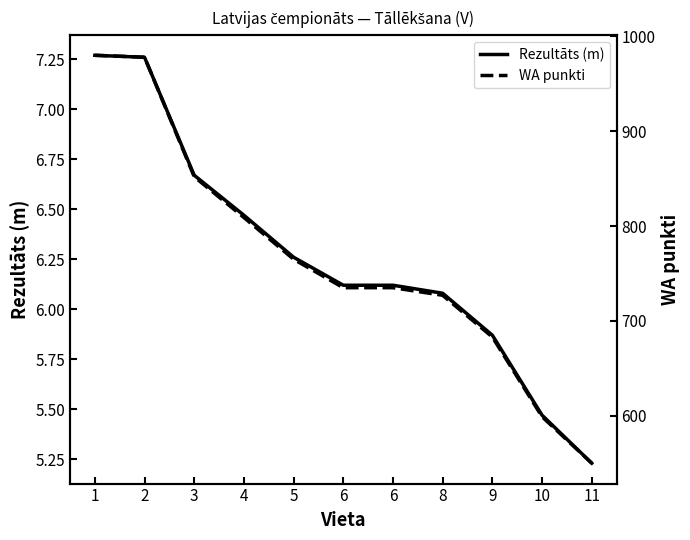

At how many categories does at least one series exceed 702?

8